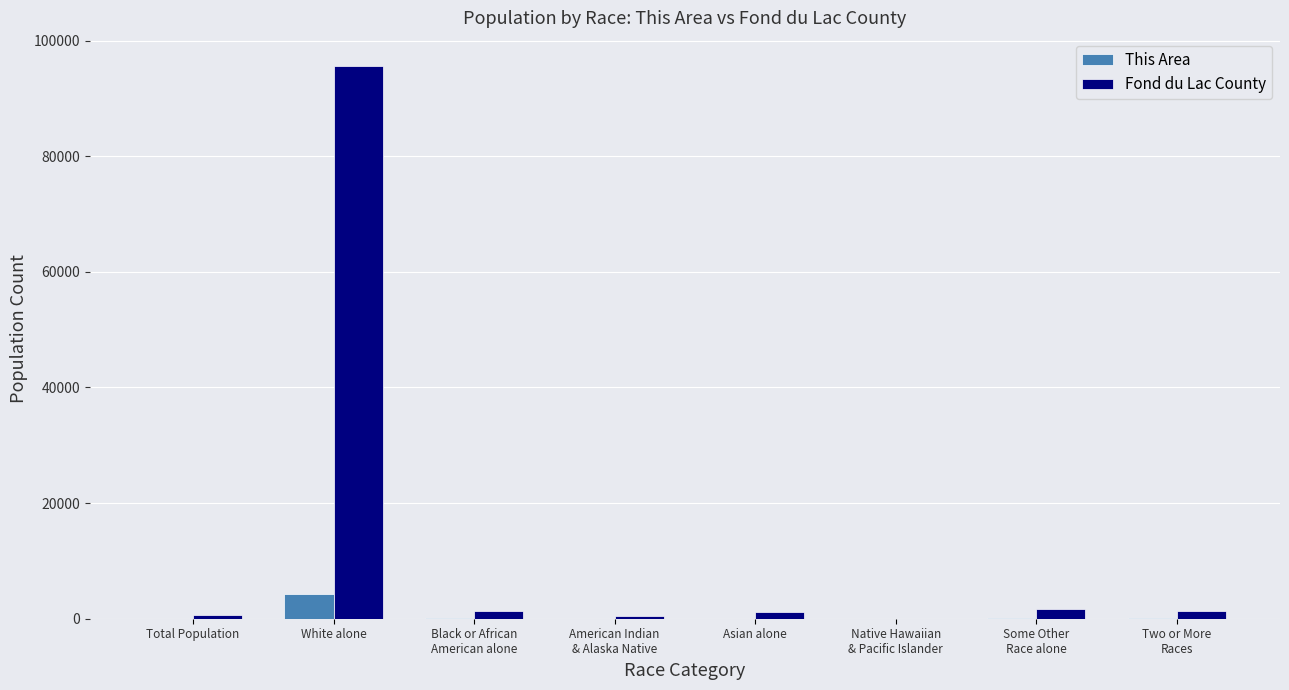

At which label does This Area first exceed 54?

White alone